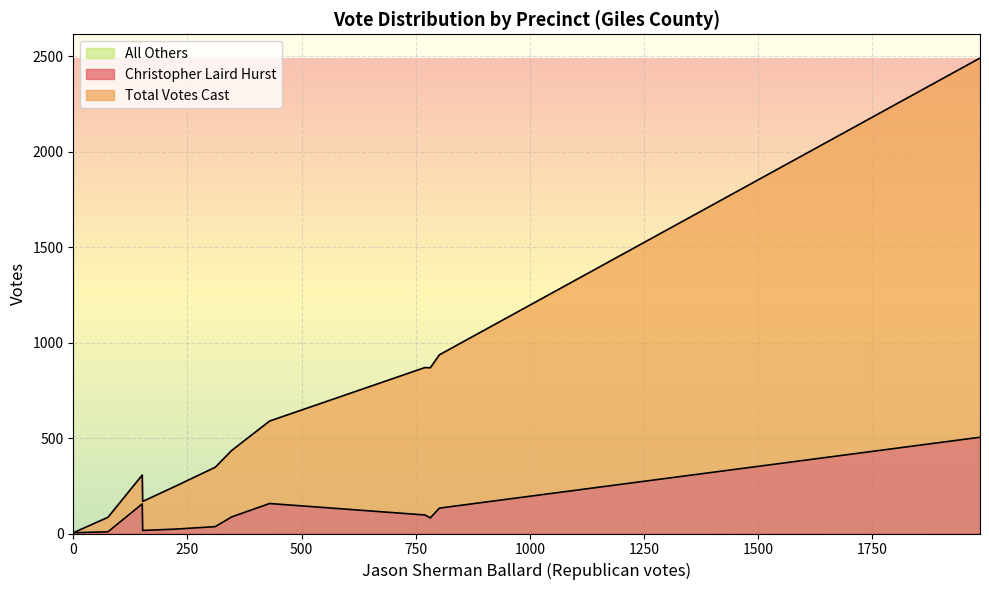

The value of All Others at 76 is 2. True or false?

False